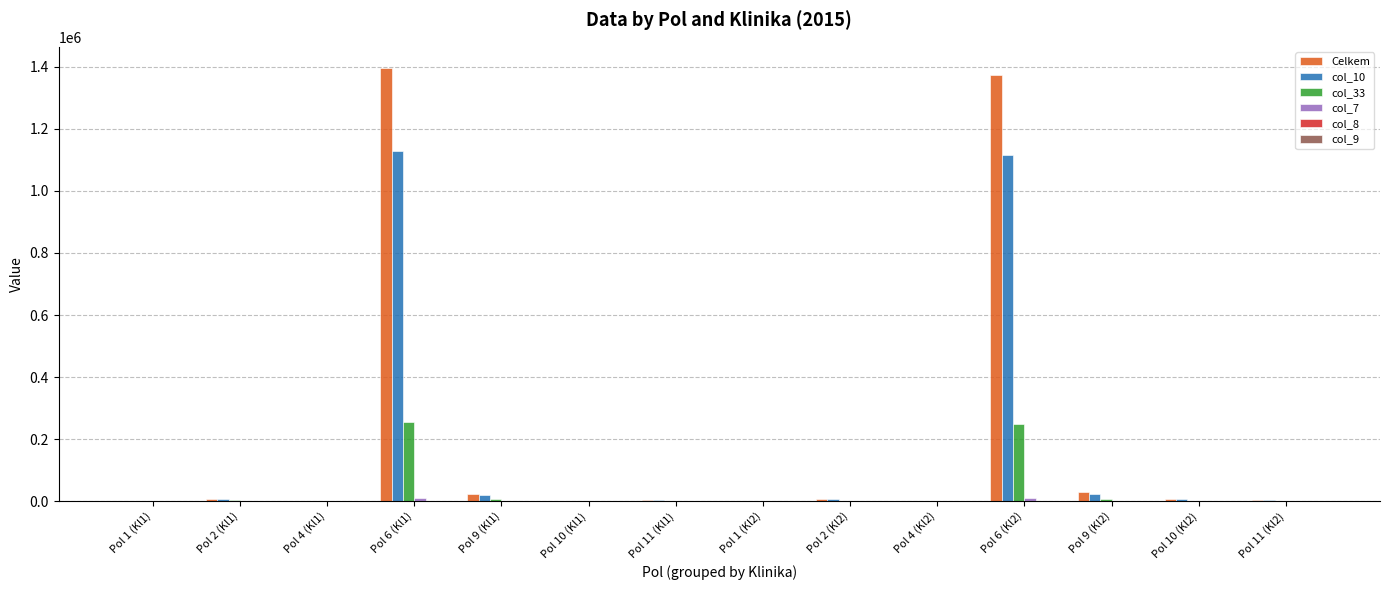

What is the maximum value for Celkem?

1395278.0